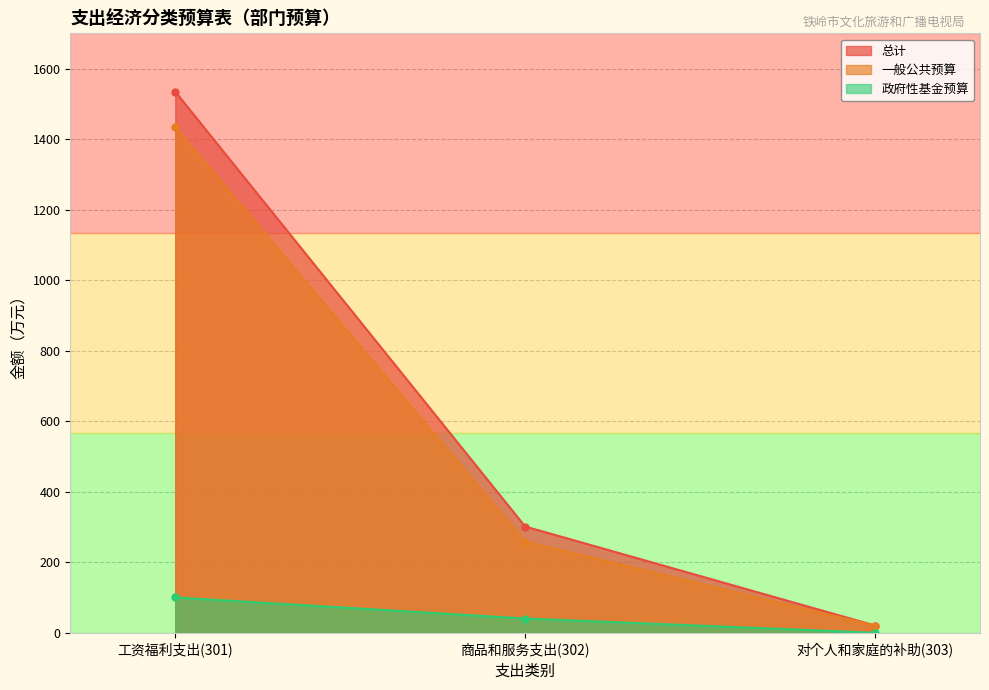

What is the maximum value shown in the chart?

1534.6